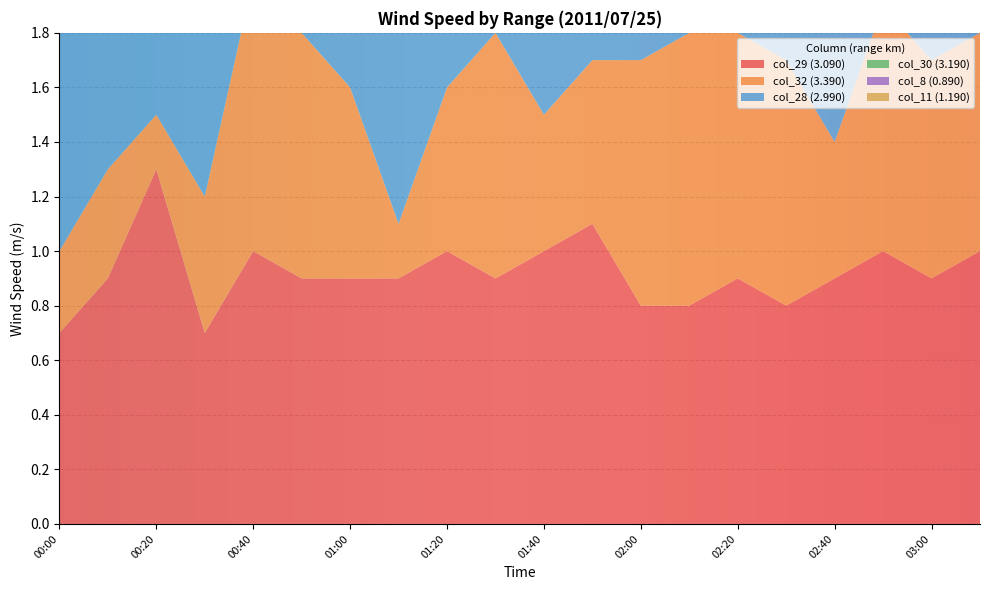

Reading right to left, extract all data points from this chart.

col_29 (3.090): 03:10=1.0	03:00=0.9	02:50=1.0	02:40=0.9	02:30=0.8	02:20=0.9	02:10=0.8	02:00=0.8	01:50=1.1	01:40=1.0	01:30=0.9	01:20=1.0	01:10=0.9	01:00=0.9	00:50=0.9	00:40=1.0	00:30=0.7	00:20=1.3	00:10=0.9	00:00=0.7
col_32 (3.390): 03:10=0.8	03:00=0.8	02:50=0.9	02:40=0.5	02:30=0.9	02:20=0.9	02:10=1.0	02:00=0.9	01:50=0.6	01:40=0.5	01:30=0.9	01:20=0.6	01:10=0.2	01:00=0.7	00:50=0.9	00:40=1.0	00:30=0.5	00:20=0.2	00:10=0.4	00:00=0.3
col_28 (2.990): 03:10=0.9	03:00=0.9	02:50=1.0	02:40=0.9	02:30=0.9	02:20=0.9	02:10=0.9	02:00=0.9	01:50=0.9	01:40=1.0	01:30=1.0	01:20=1.0	01:10=1.0	01:00=0.9	00:50=0.8	00:40=0.9	00:30=0.9	00:20=1.0	00:10=0.7	00:00=1.0
col_30 (3.190): 03:10=0.9	03:00=1.0	02:50=1.0	02:40=1.0	02:30=1.0	02:20=1.0	02:10=0.9	02:00=0.8	01:50=1.0	01:40=1.1	01:30=0.9	01:20=0.9	01:10=0.9	01:00=0.7	00:50=1.0	00:40=0.5	00:30=1.0	00:20=0.3	00:10=0.7	00:00=0.7
col_8 (0.890): 03:10=0.6	03:00=0.6	02:50=0.5	02:40=0.4	02:30=0.4	02:20=0.4	02:10=0.5	02:00=0.5	01:50=0.5	01:40=0.4	01:30=0.4	01:20=0.6	01:10=0.8	01:00=0.8	00:50=0.6	00:40=0.4	00:30=0.5	00:20=0.8	00:10=0.6	00:00=0.5
col_11 (1.190): 03:10=0.7	03:00=0.7	02:50=0.6	02:40=0.8	02:30=0.6	02:20=0.5	02:10=0.5	02:00=0.7	01:50=0.8	01:40=0.9	01:30=0.6	01:20=0.6	01:10=0.6	01:00=0.7	00:50=0.5	00:40=0.6	00:30=0.5	00:20=1.2	00:10=0.4	00:00=0.4